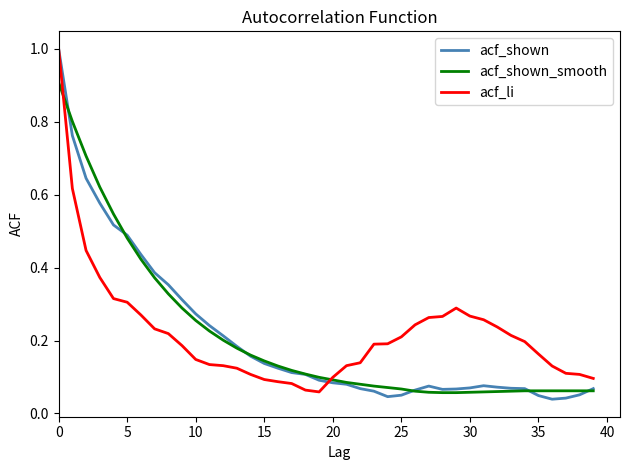

What is the maximum value shown in the chart?

1.0